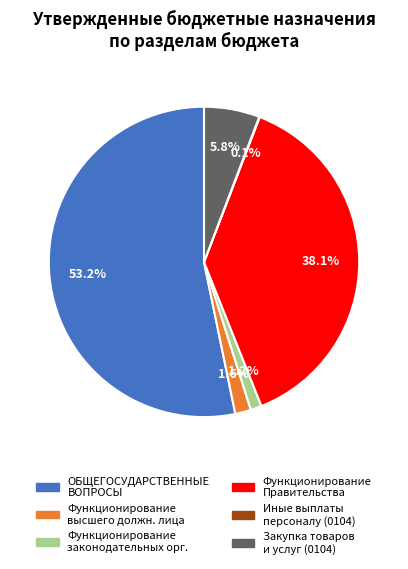

Is there any slice that represents more than half of the pie?

Yes